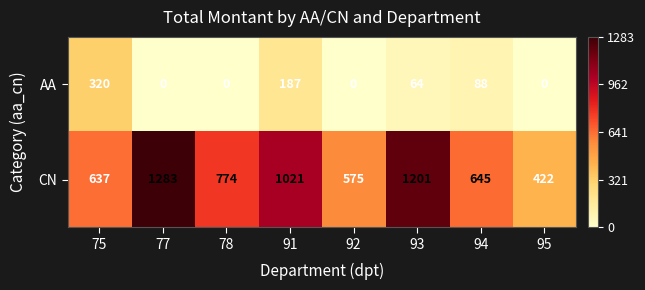

At which category is the sum across all series the highest?

77